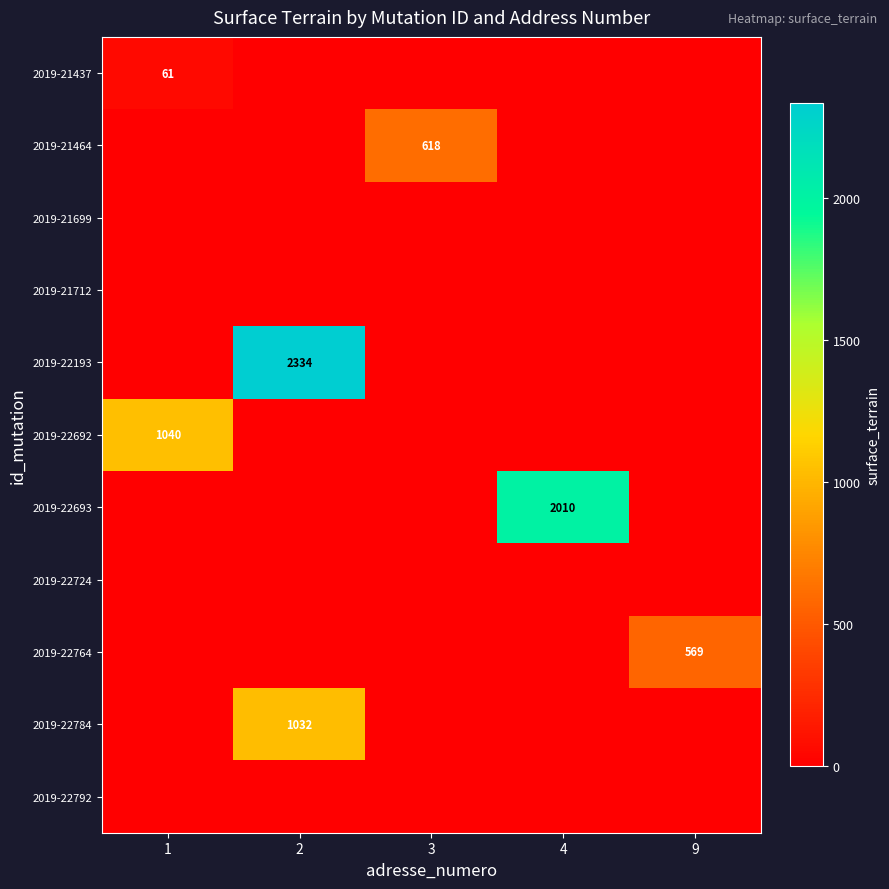

At which label does 2019-21464 reach its peak?

3